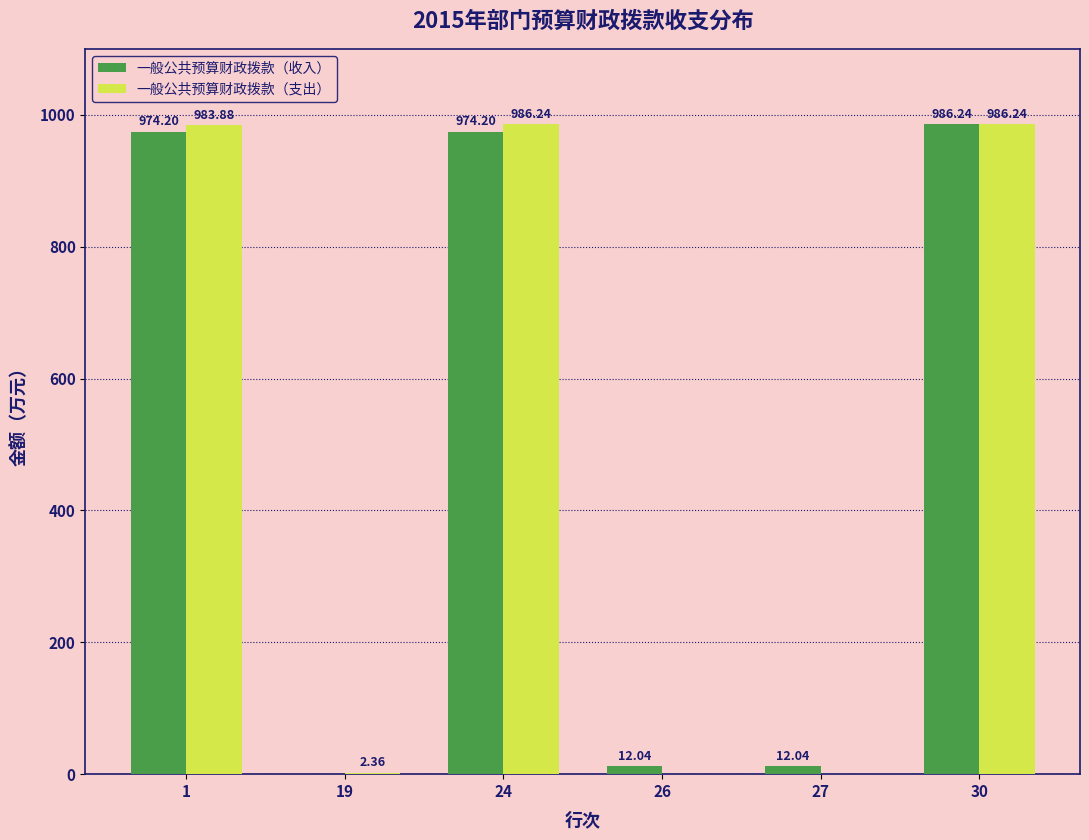

At which category is the sum across all series the highest?

30